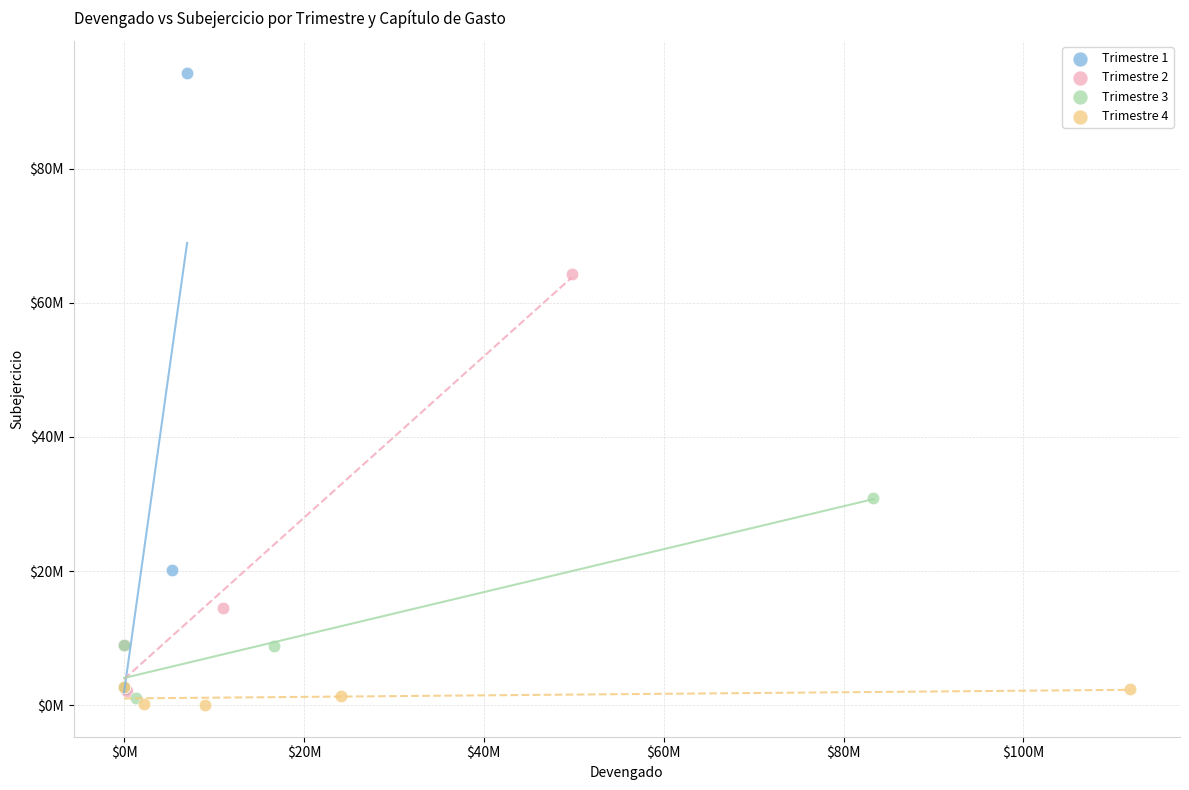

Which series reaches the minimum Y coordinate?

Trimestre 4